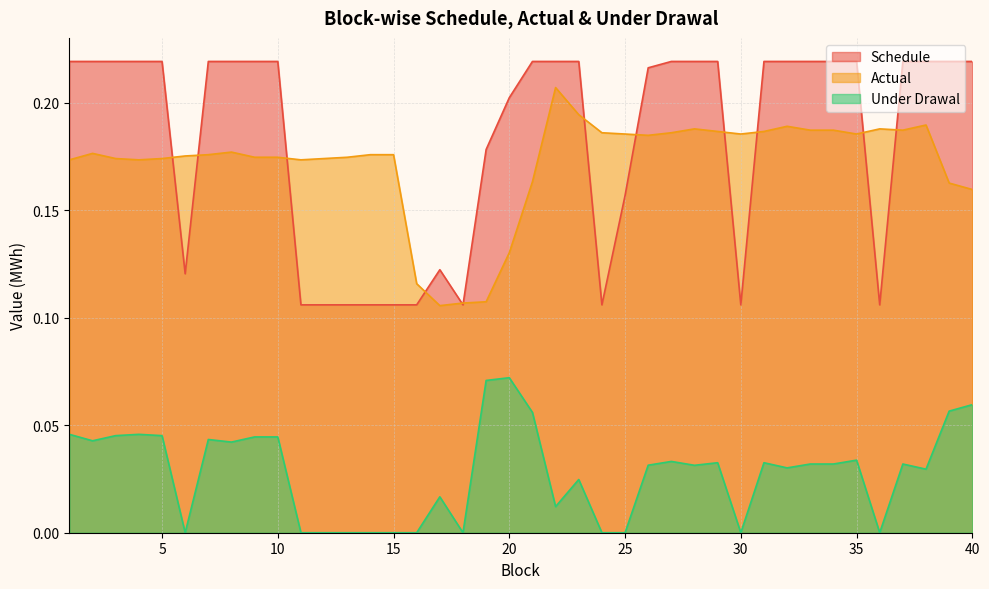

What is the total value across all series at 16?

0.2